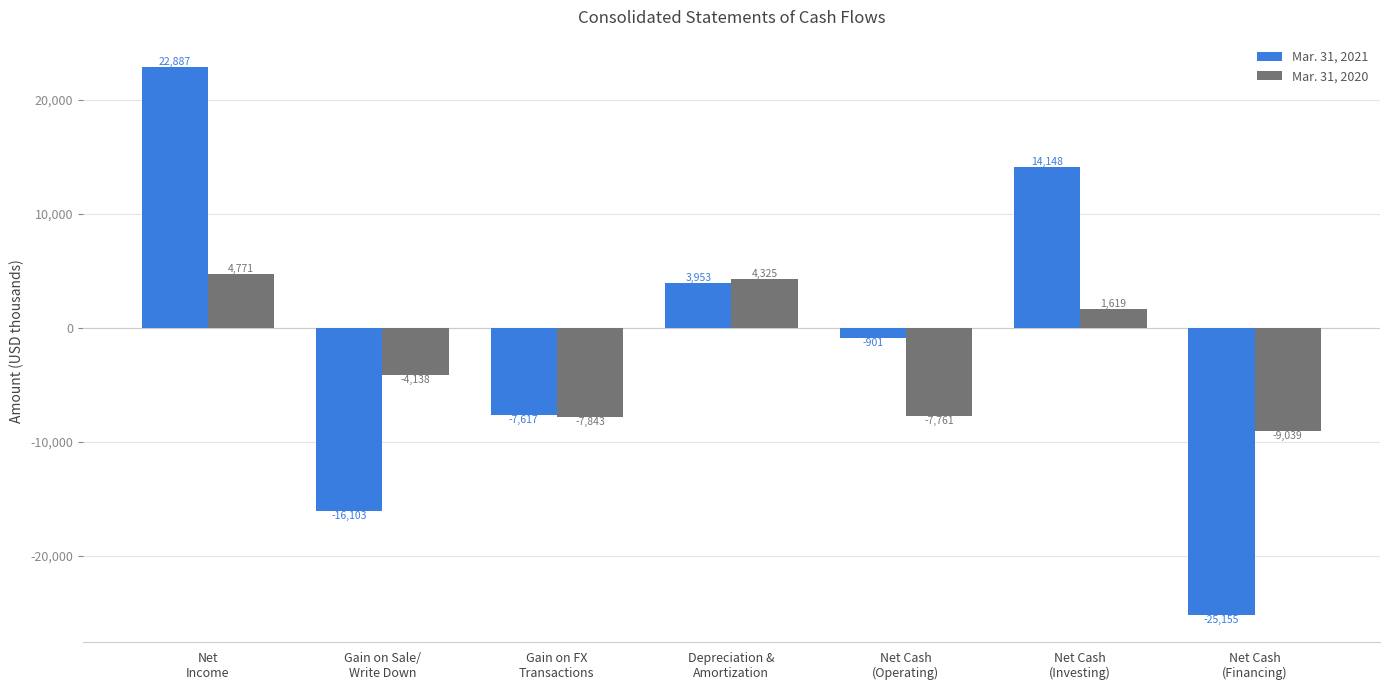

What position from the left is Depreciation &
Amortization?

4